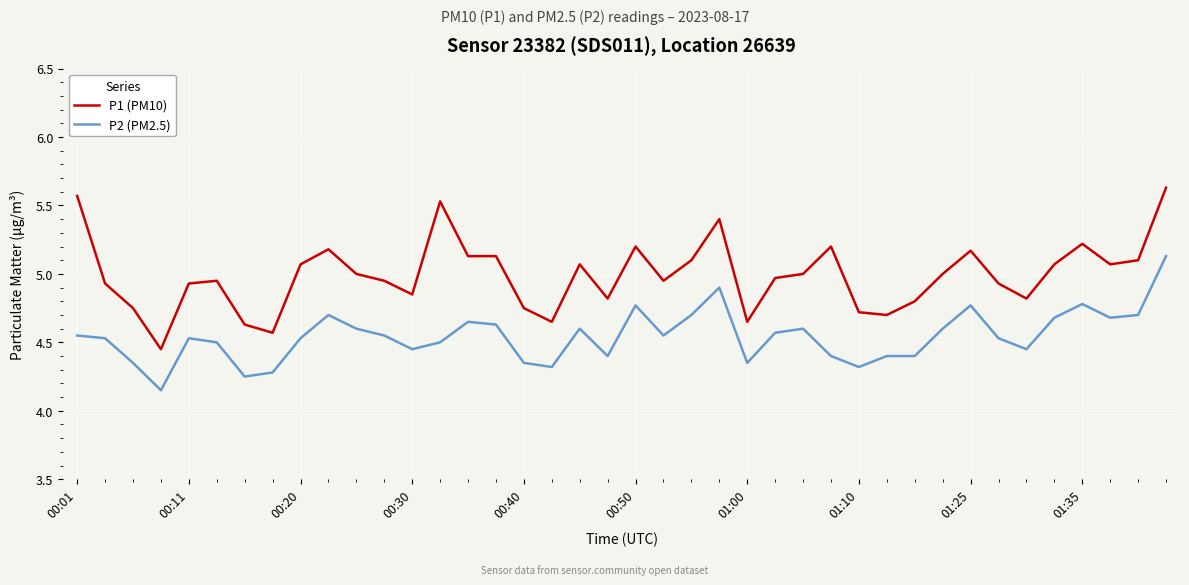

Which series has the largest total across all categories?

P1 (PM10)